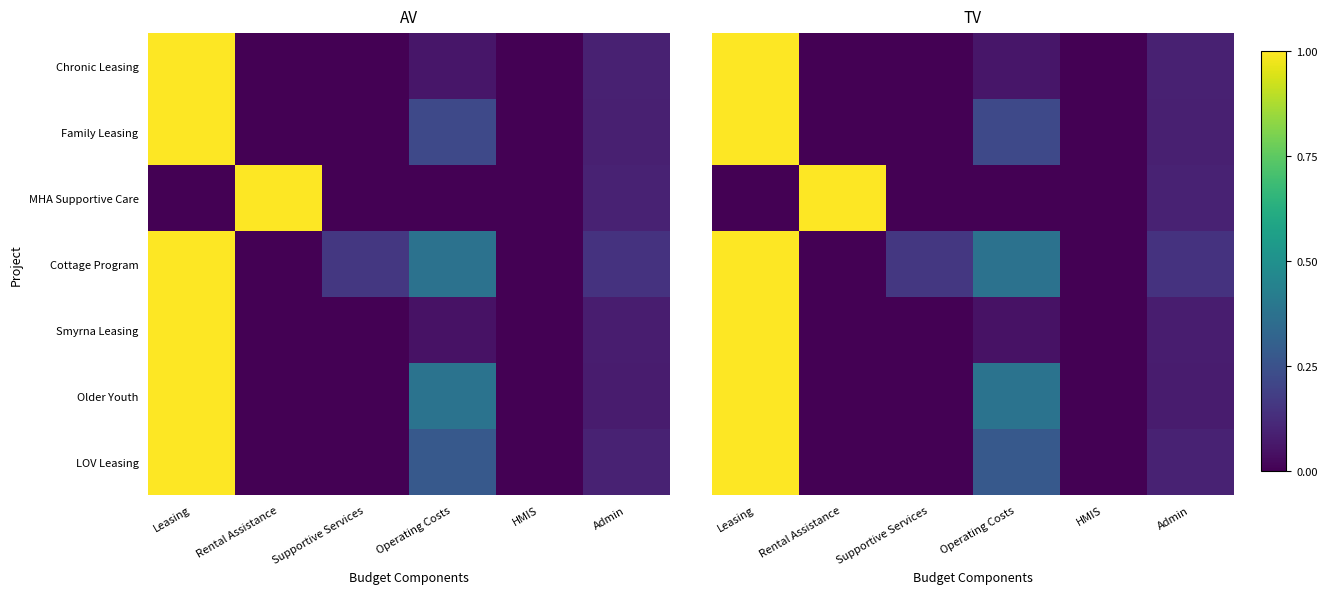

What is the difference between the maximum and second lowest values in the Family Leasing series?

1.0